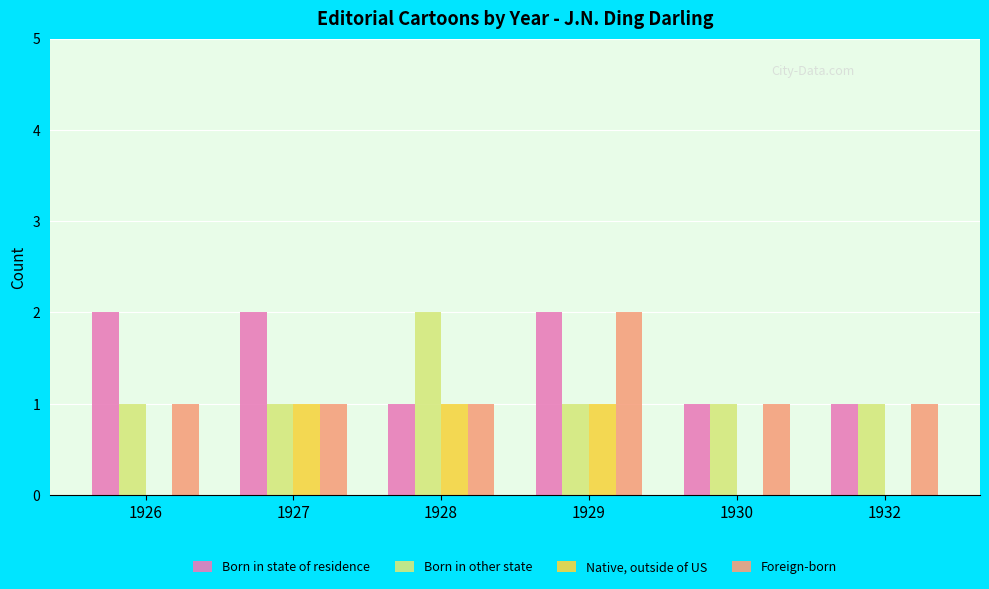

Which series has the largest total across all categories?

Born in state of residence